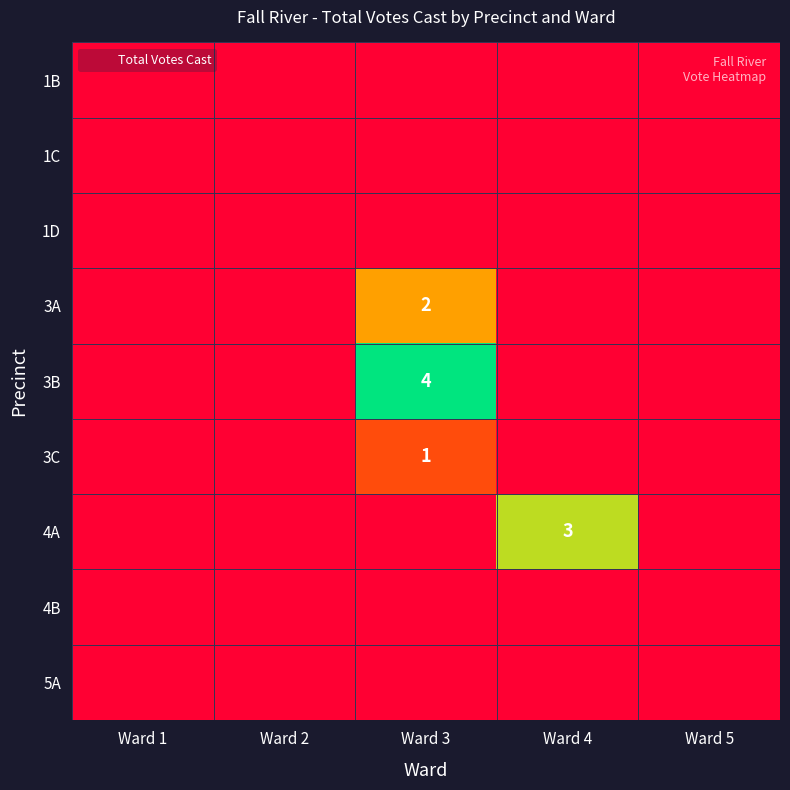

At how many categories does at least one series exceed 2?

2